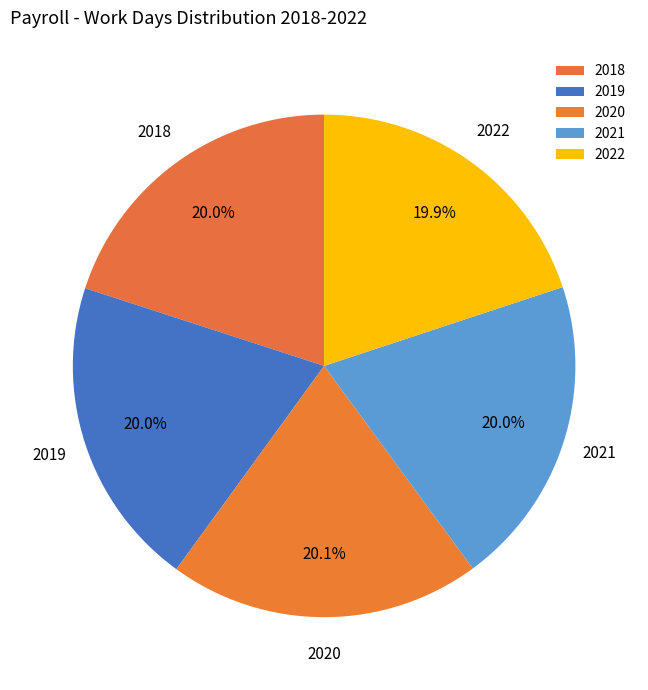

Is there a majority slice in this chart?

No